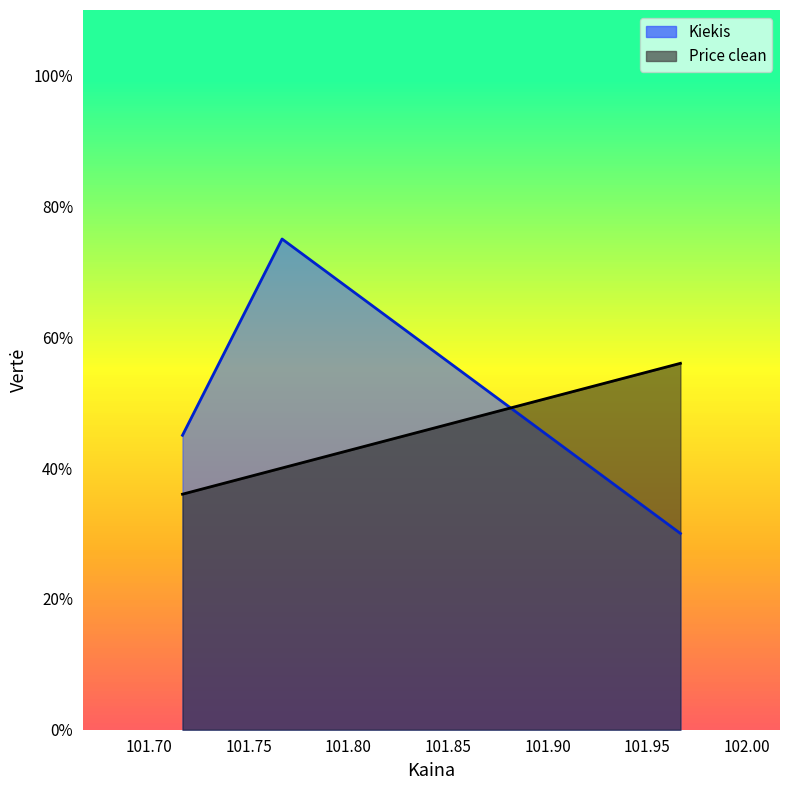

Does the chart display data point markers on the line(s)?

No